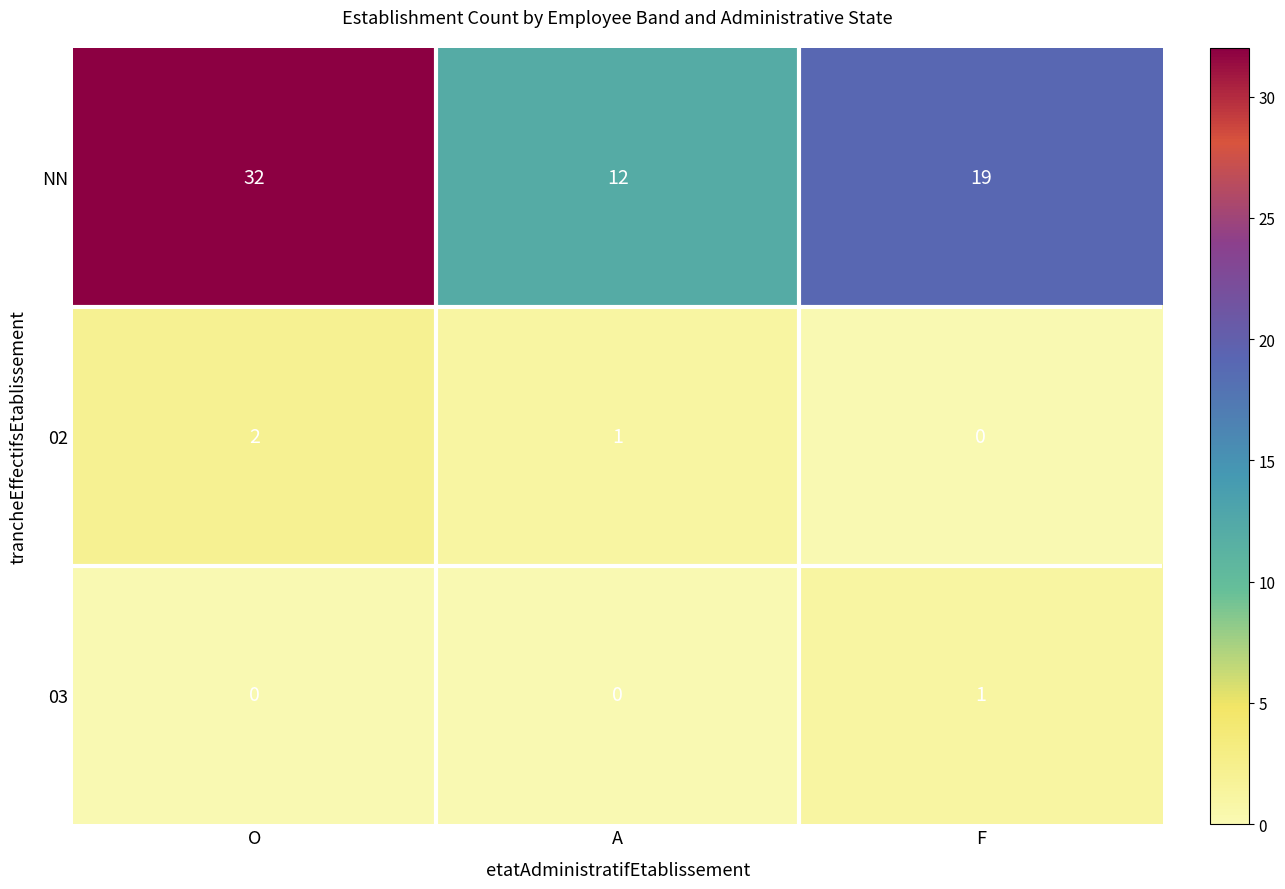

What is the maximum value shown in the chart?

32